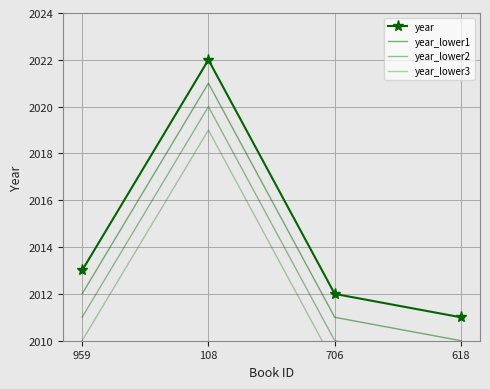

The year_lower1 series shows 2012 at 959. True or false?

True